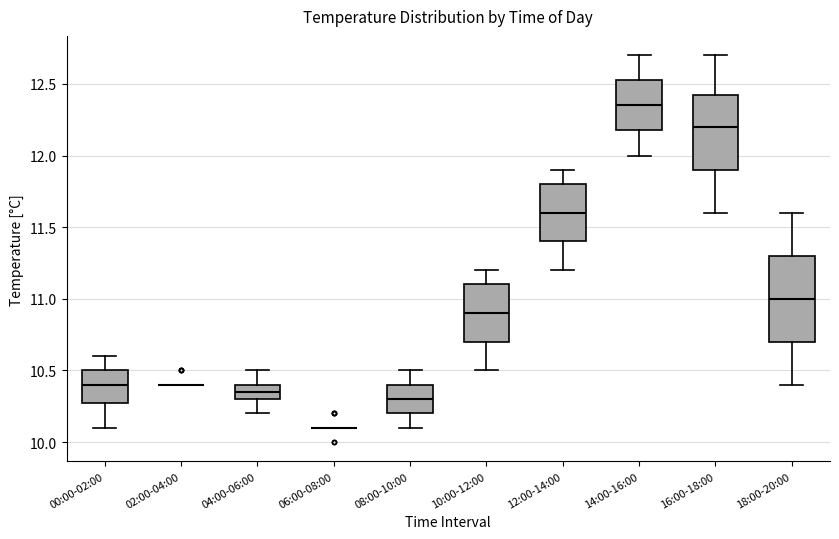

Comparing the boxes themselves (not the whiskers), which one is the tallest?

18:00-20:00